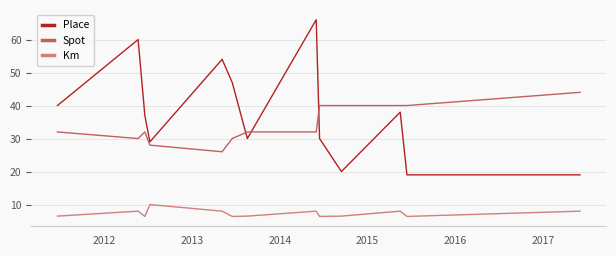

Which series has the largest total across all categories?

Place